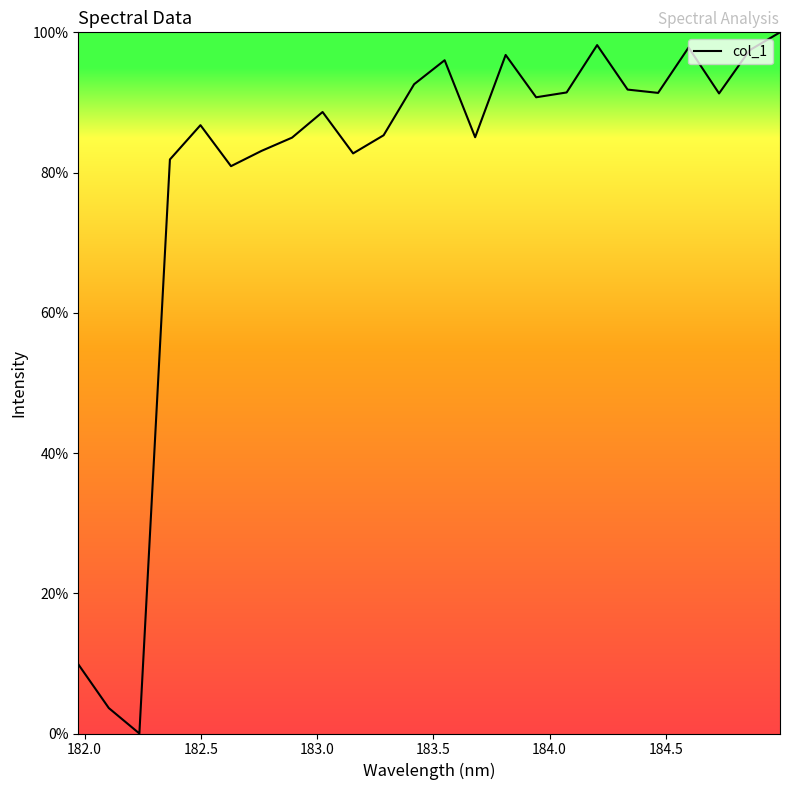

What is the greatest value displayed?

100.0